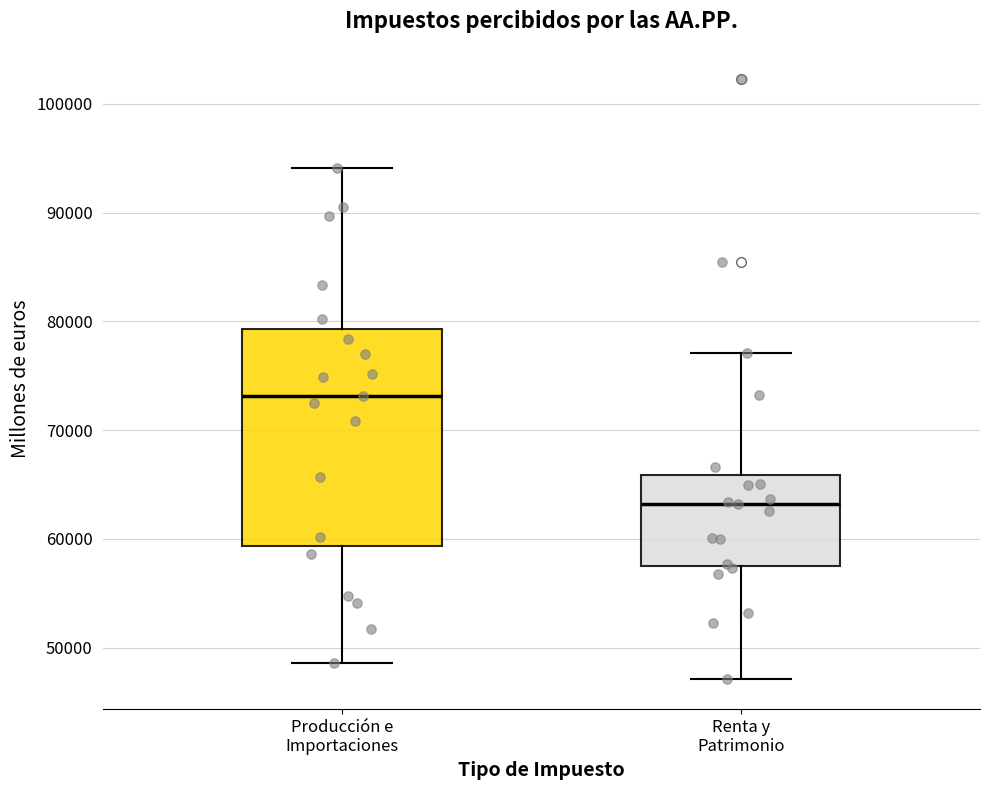

Comparing the boxes themselves (not the whiskers), which one is the tallest?

Producción e Importaciones